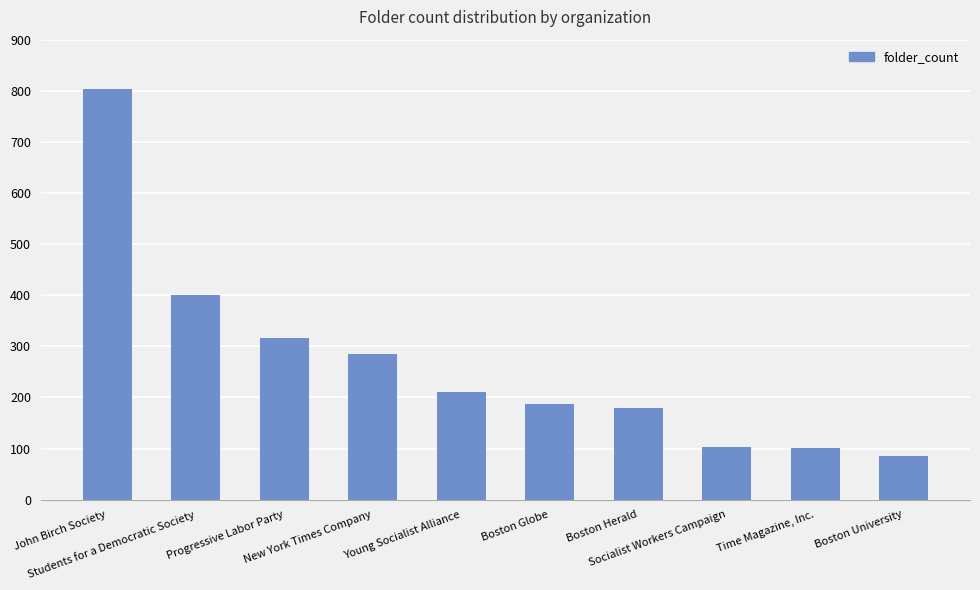

Count the number of data series in this chart.

1